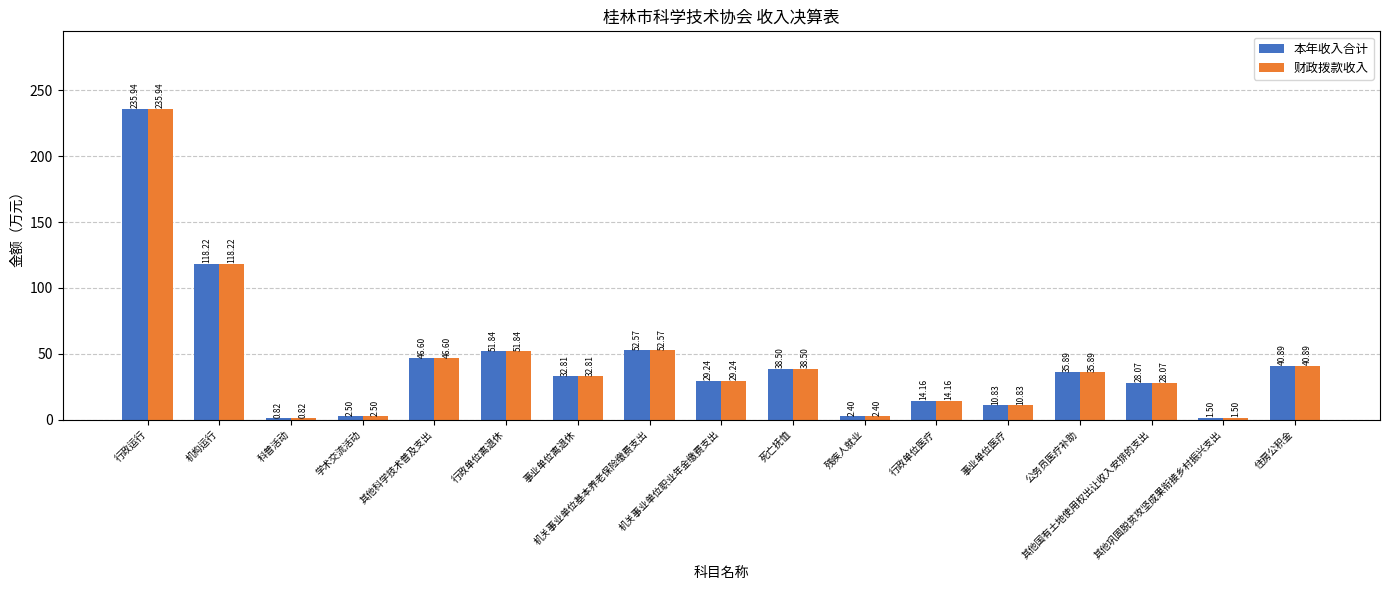

What is the sum of all 本年收入合计 values?

742.8